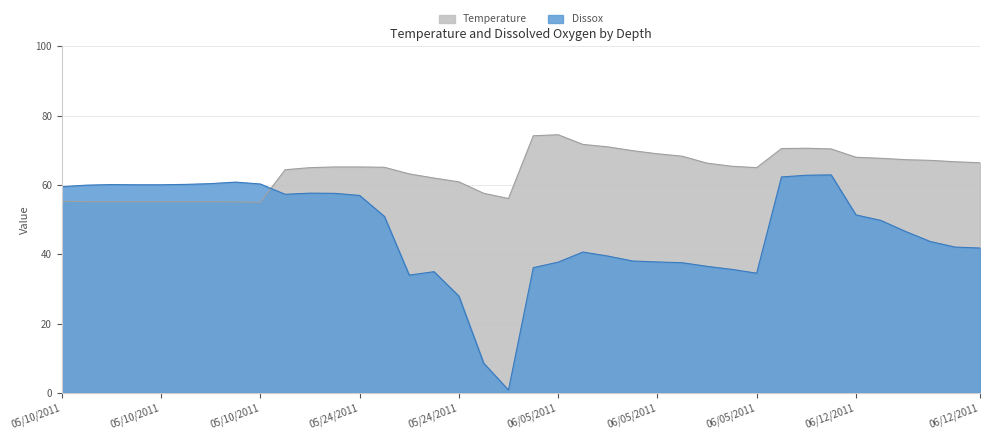

Which series has the widest spread of values?

Dissox